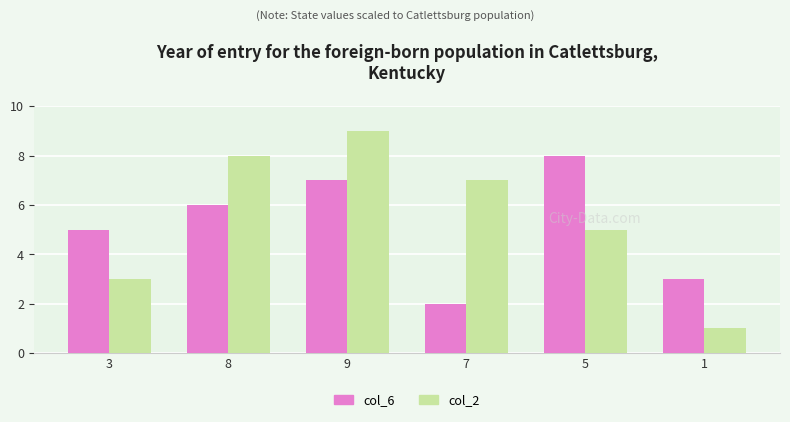

What are all the series names shown in the legend?

col_6, col_2